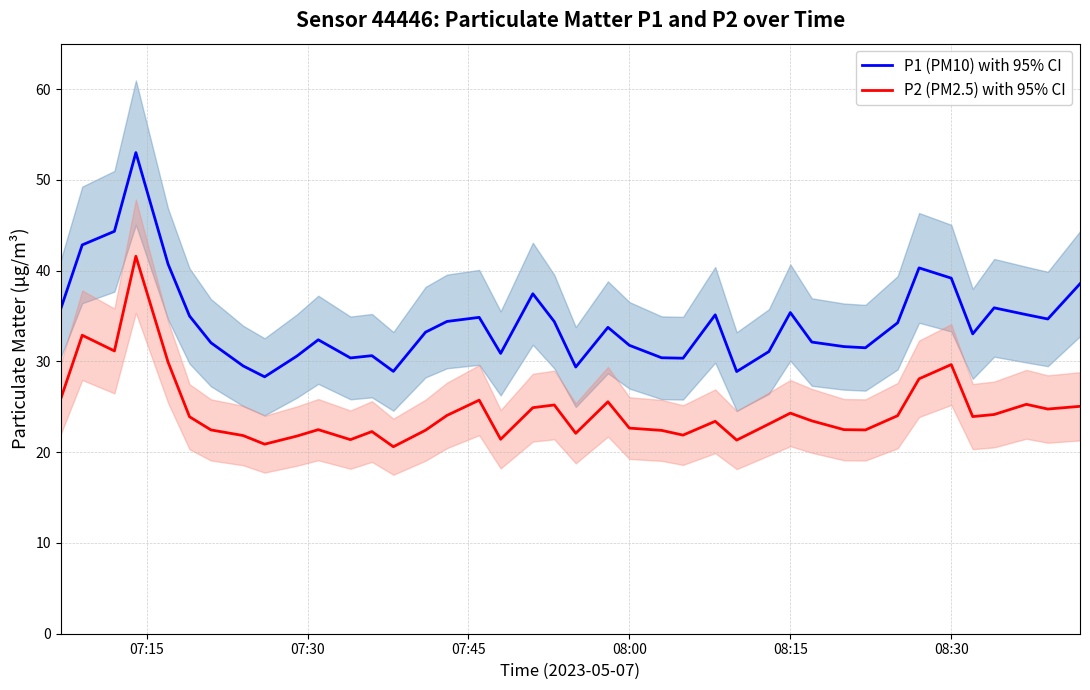

What is the average value of the P1 (PM10) with 95% CI series?

34.3